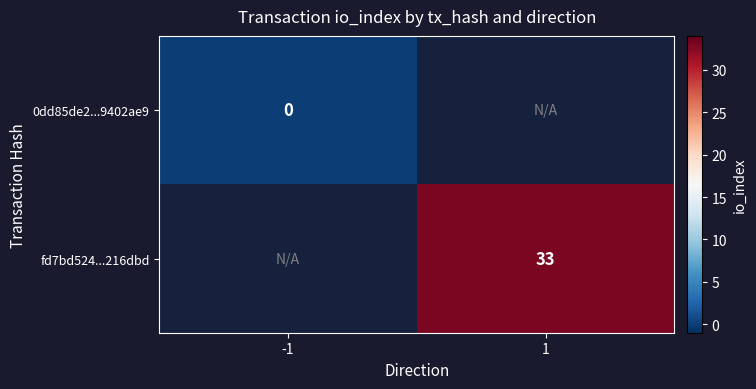

Which category has the highest value across all series?

1